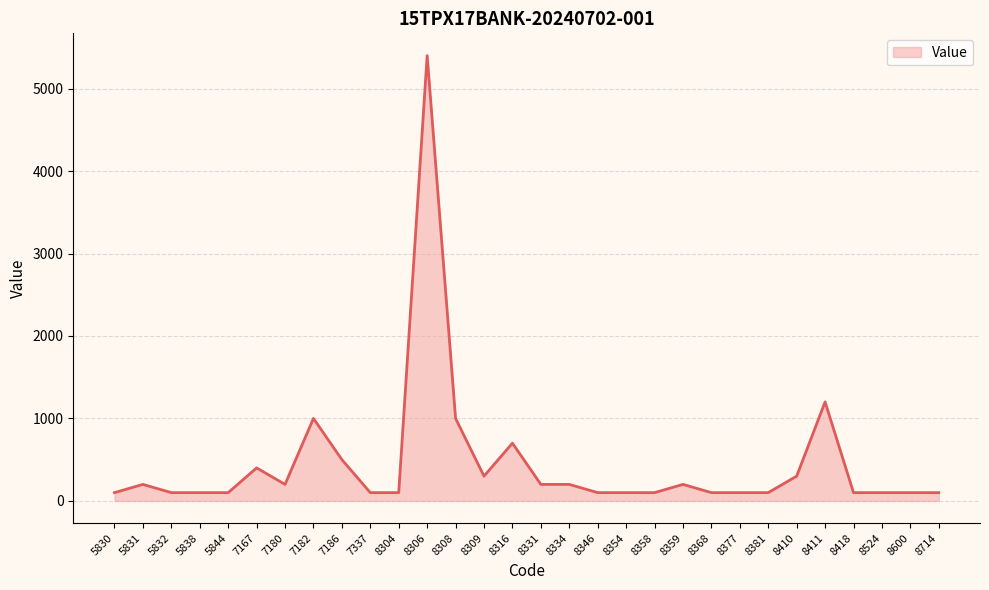

Is it true that the value at 8411 is 1200?

True